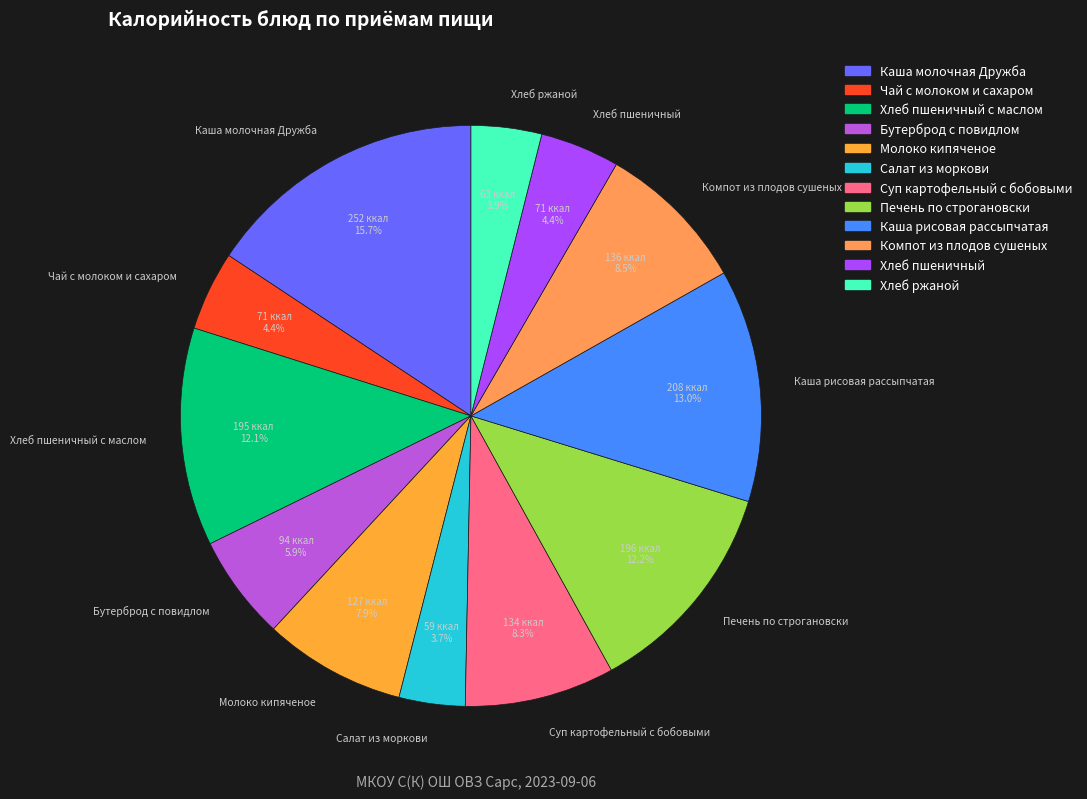

Which category has the biggest portion of the pie?

Каша молочная Дружба